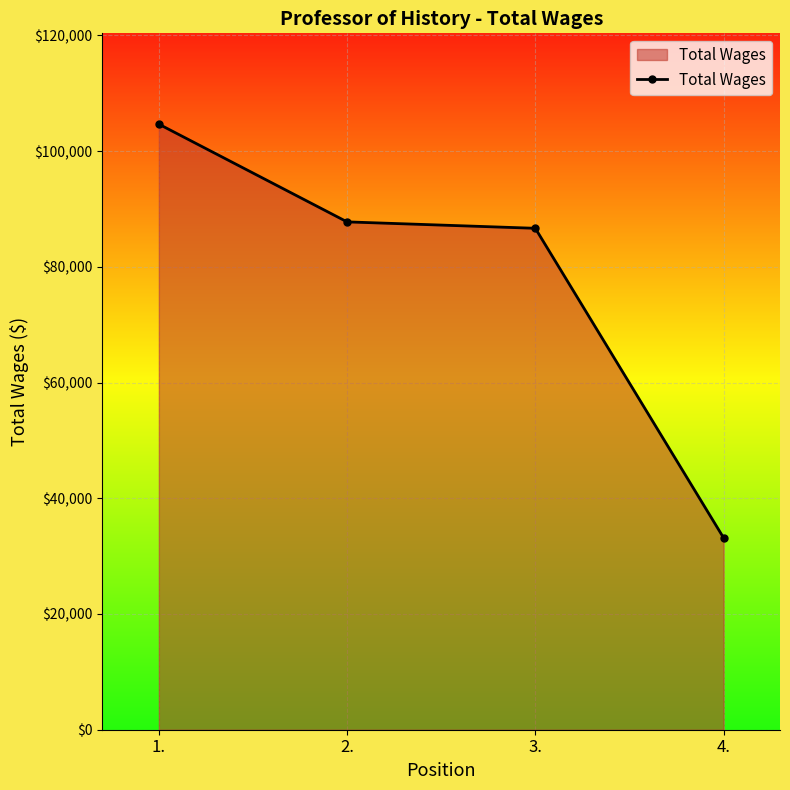

What is the ratio of the value at 2. to the value at 4.?

2.6